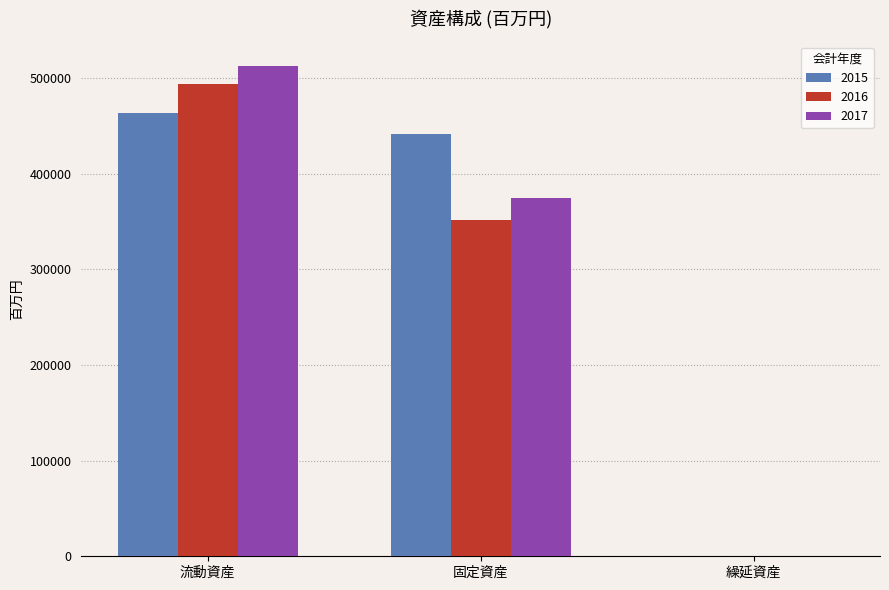

What is the total value across all series at 繰延資産?

351